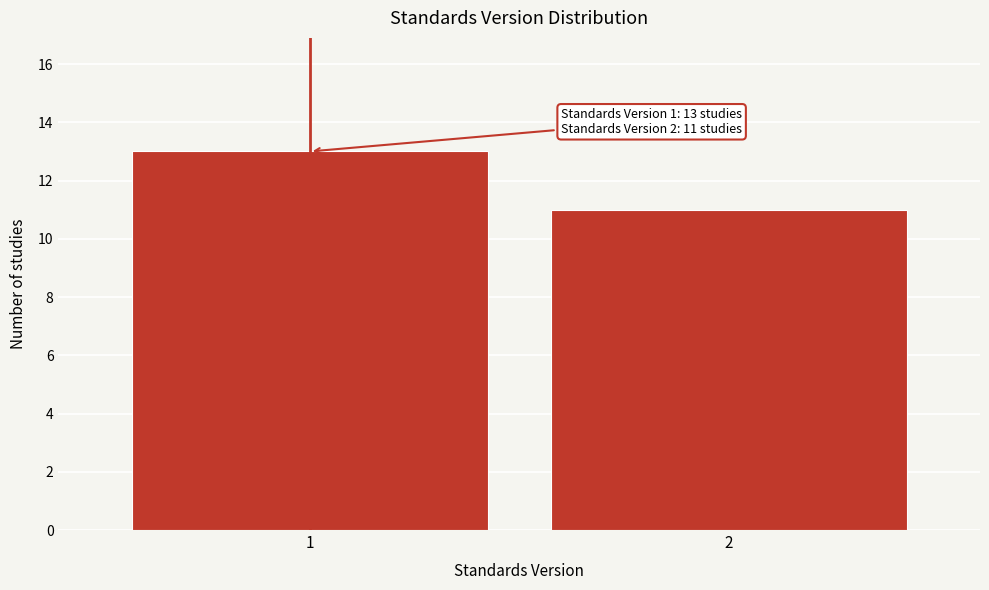

Reading right to left, what are all the values shown in this chart?

11	13